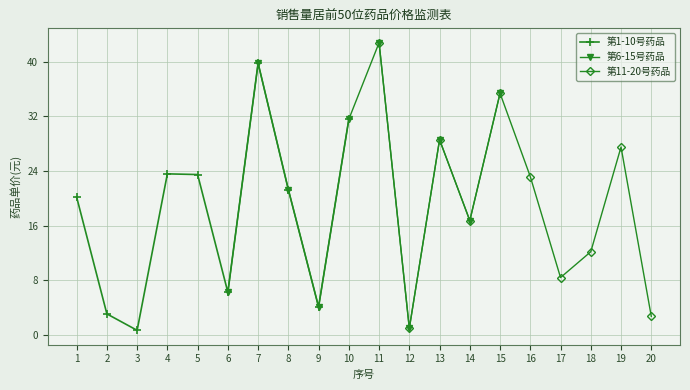

What is the difference between the maximum and minimum values in the 第1-10号药品 series?

39.1